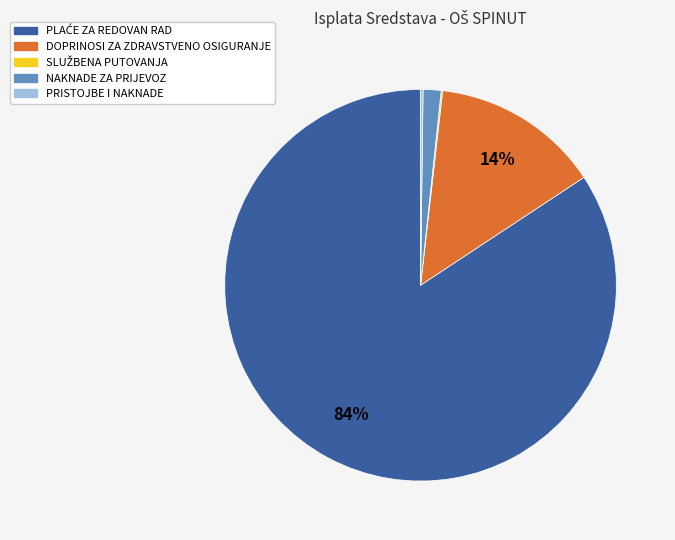

To the nearest percent, what is the average slice percentage?

20%